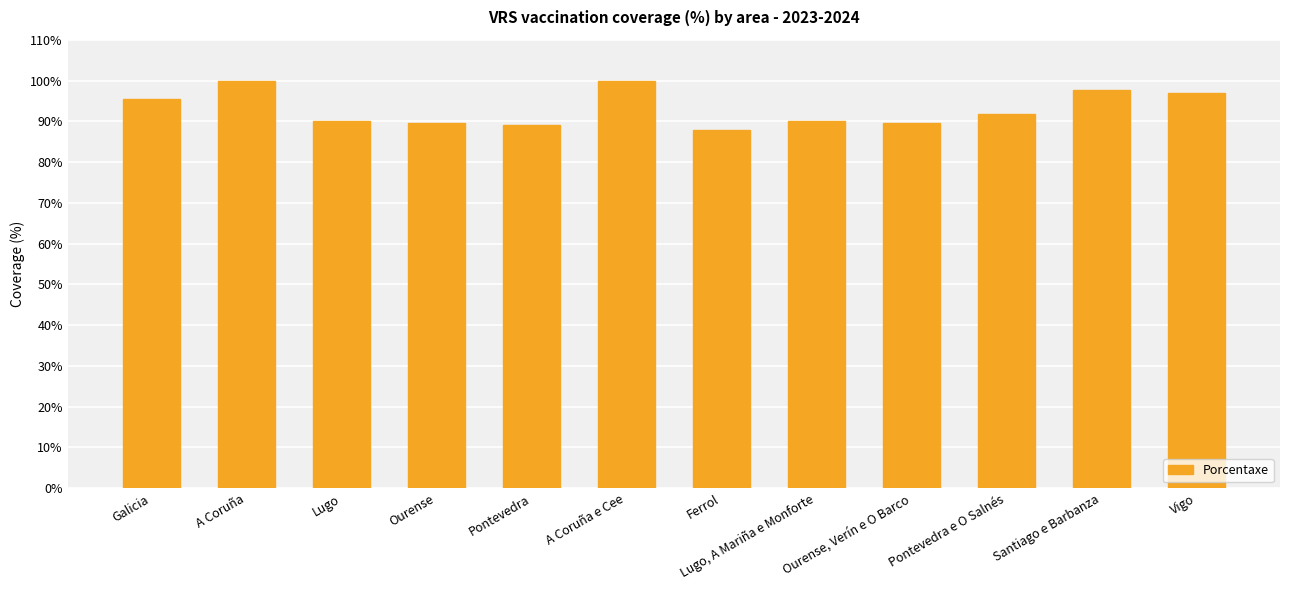

What is the value of the 3rd bar from the left?

90.1